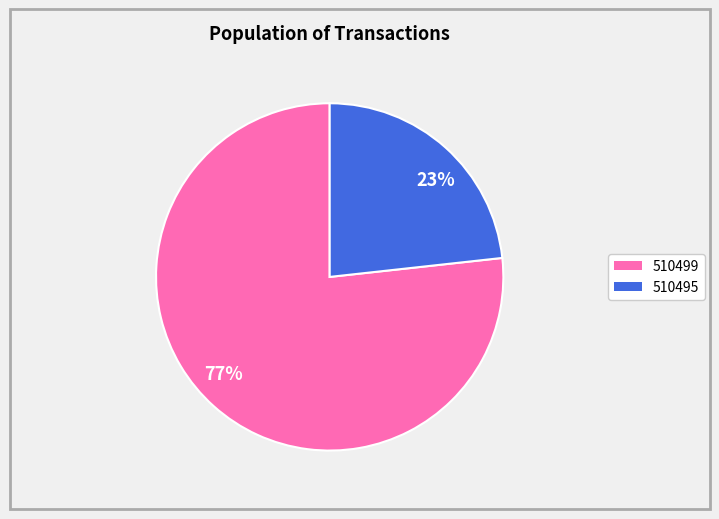

Combined, do 77% and 23% account for over 50%?

Yes